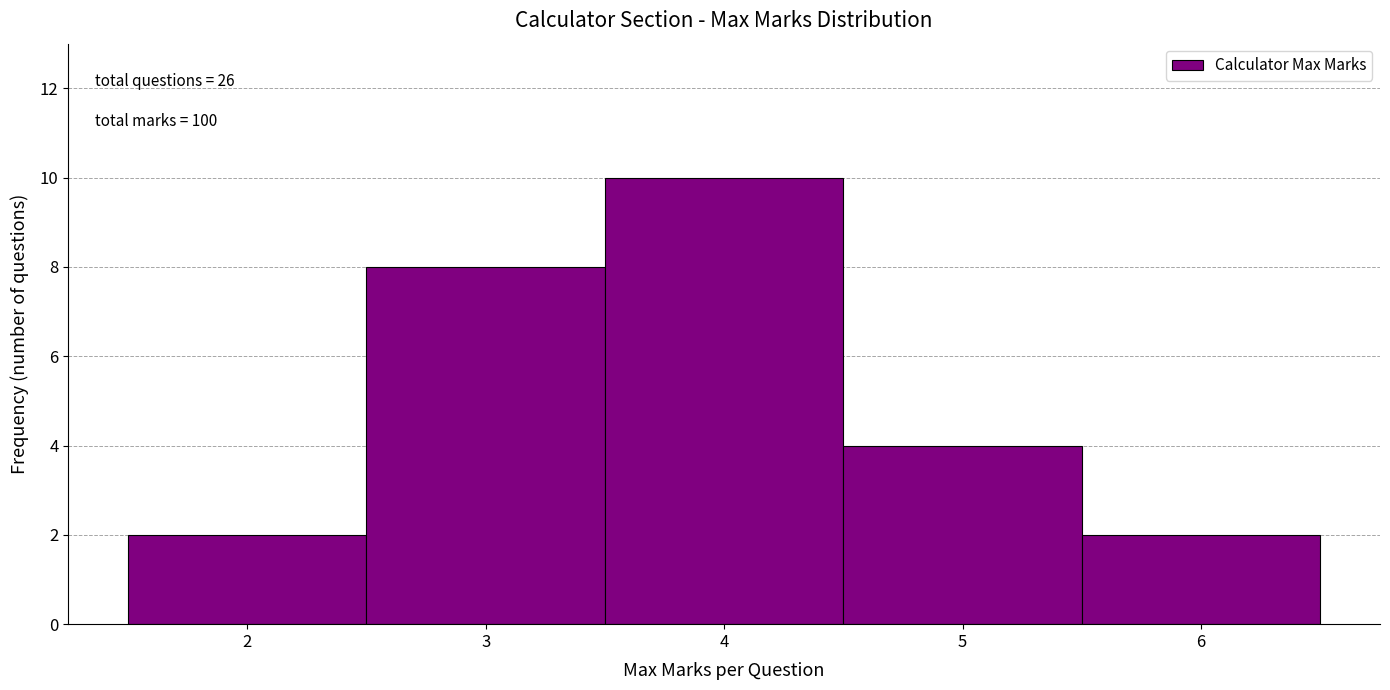

Which range on the x-axis has the tallest bar?

3.5 to 4.5